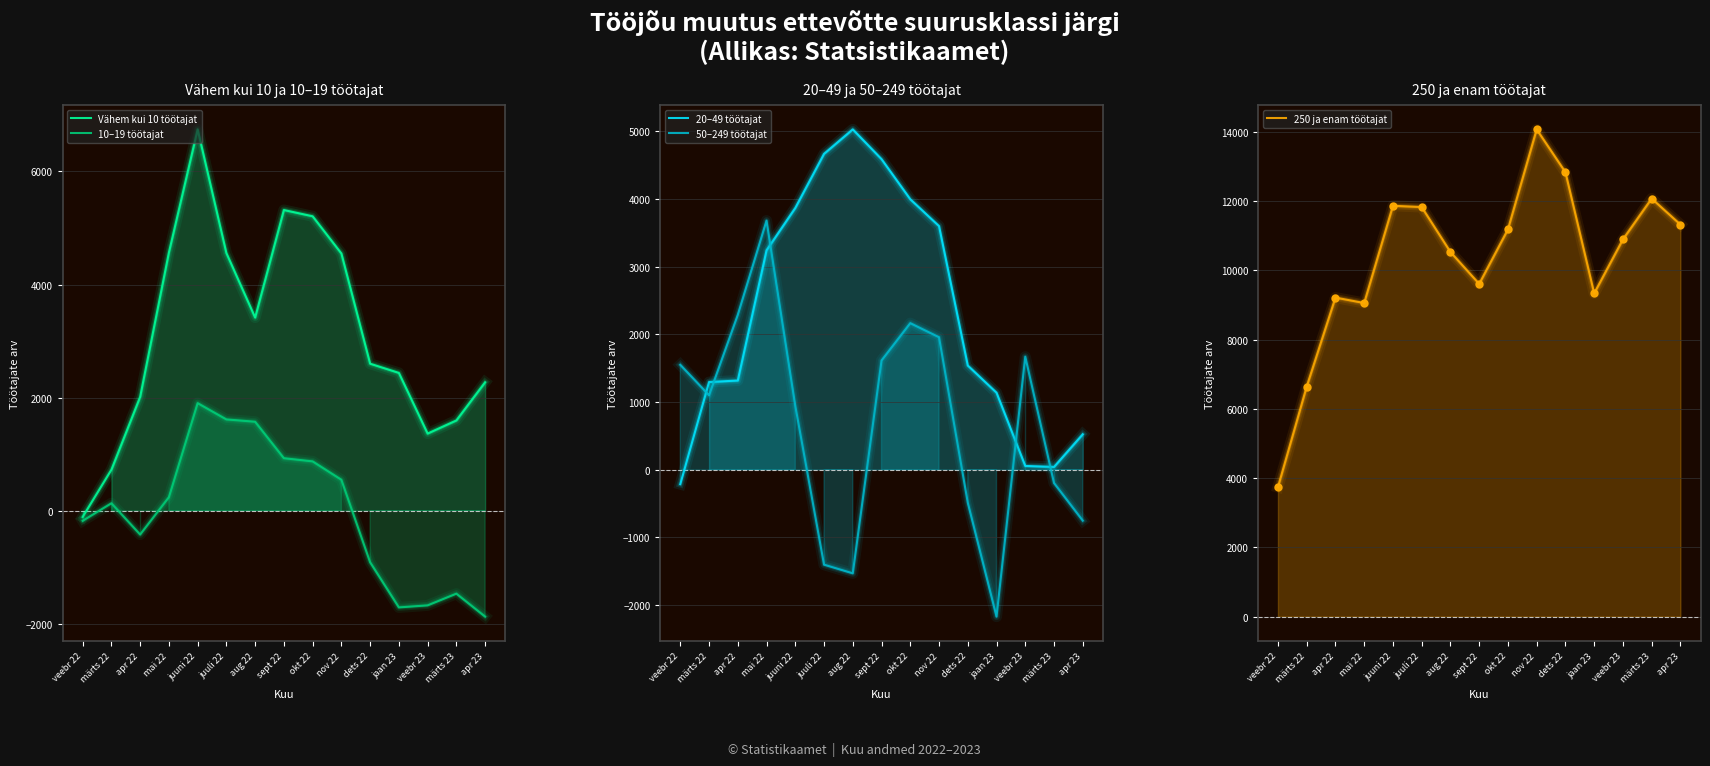

What is the difference between the maximum and minimum values in the 20–49 töötajat series?

5245